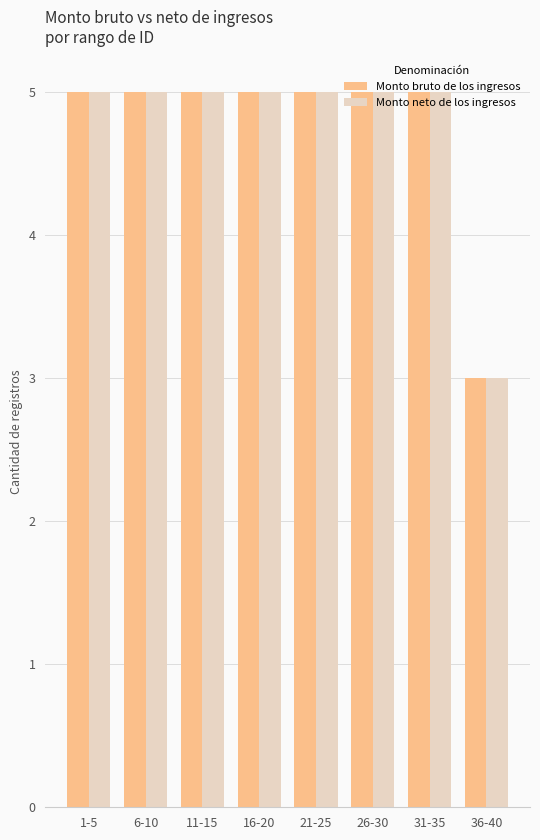

What is the smallest value displayed?

3